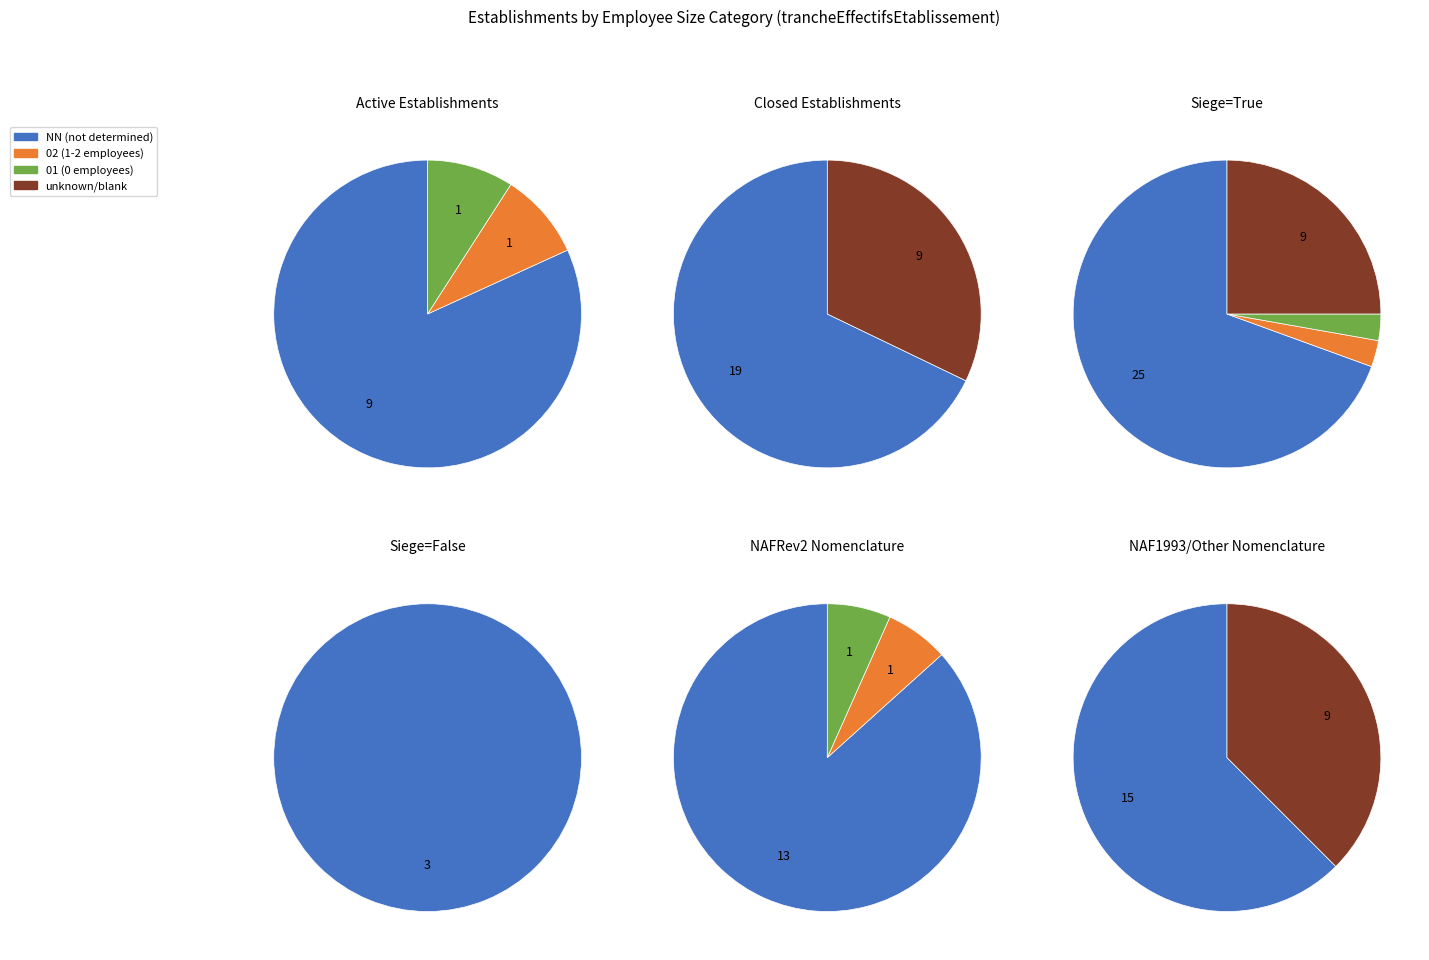

Combined, do  and 01 account for over 50%?

No